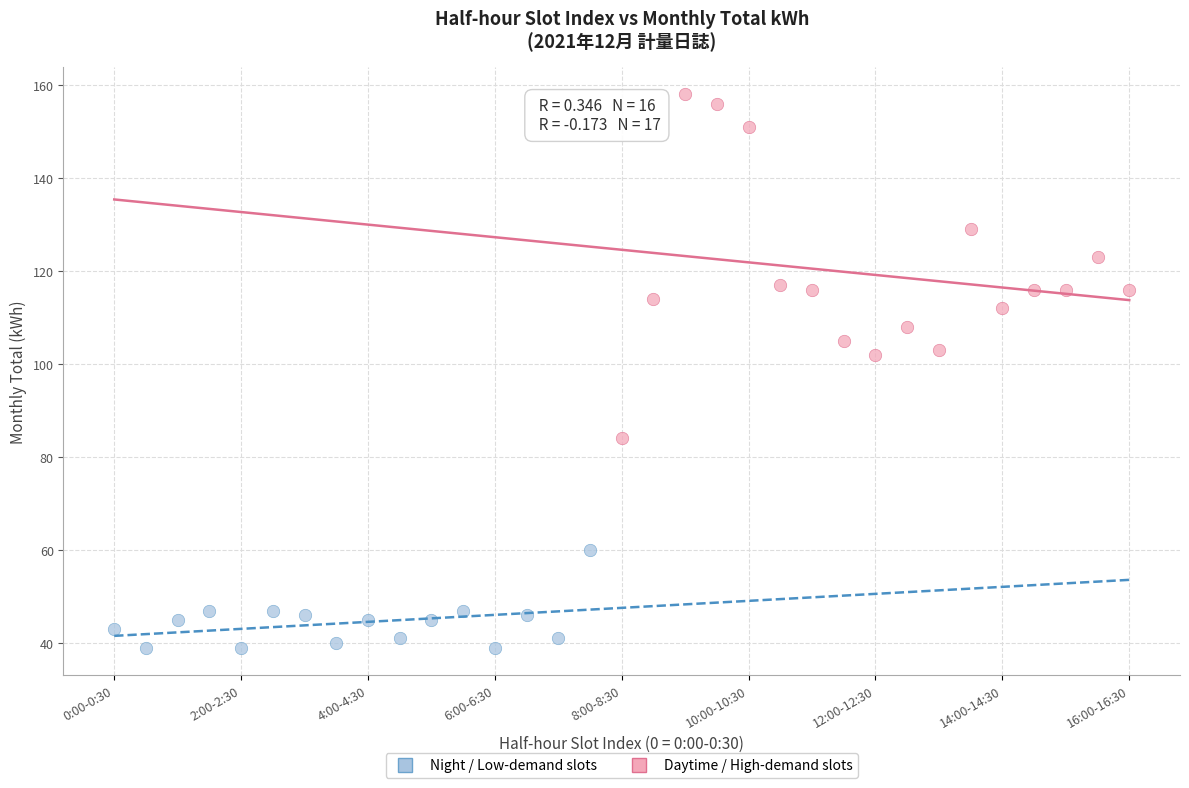

Which series reaches the maximum Y coordinate?

Daytime / High-demand slots